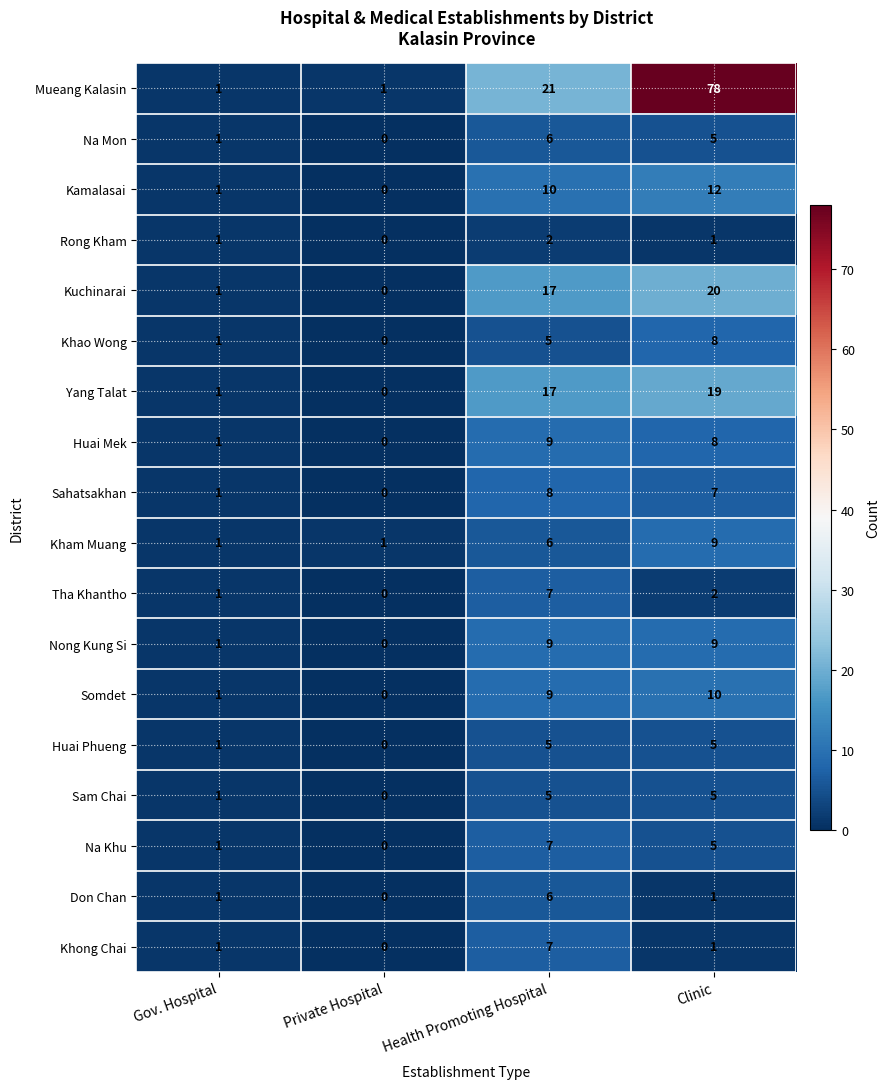

The value of Na Mon at Private Hospital is 0. True or false?

True